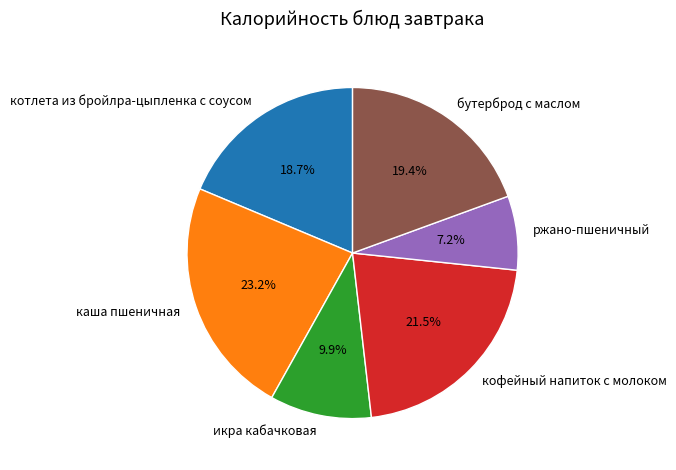

Combined, do кофейный напиток с молоком and каша пшеничная account for over 50%?

No